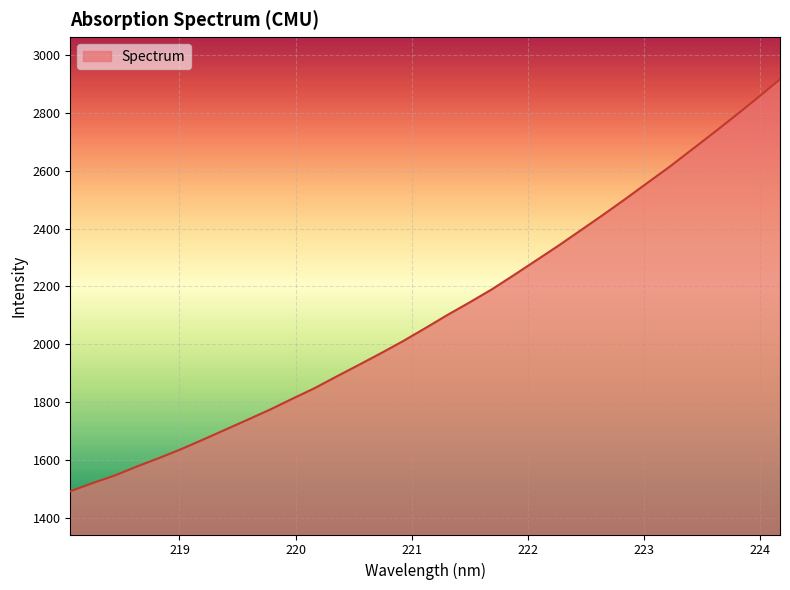

How many categories are shown in the chart?

33